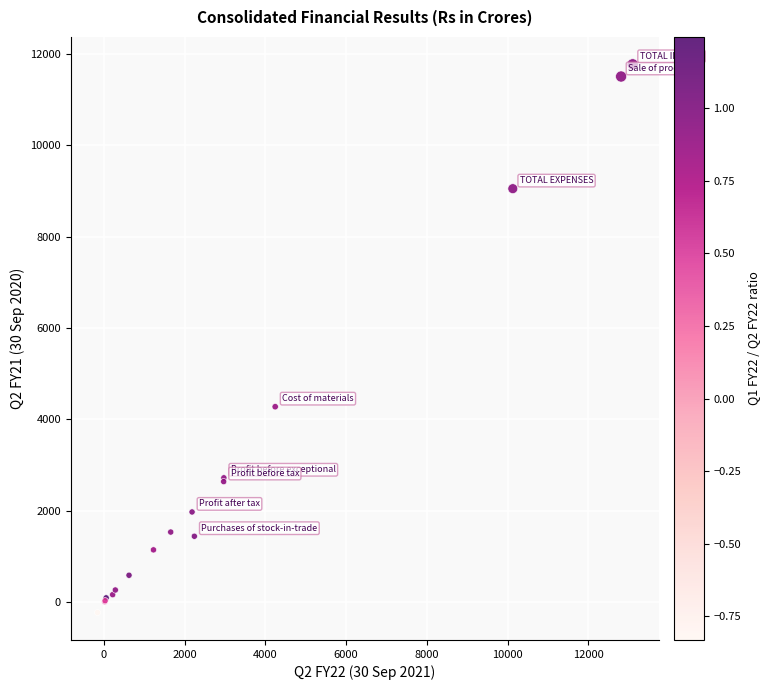

What Y value in the scatter plot is closest to 5773?

4279